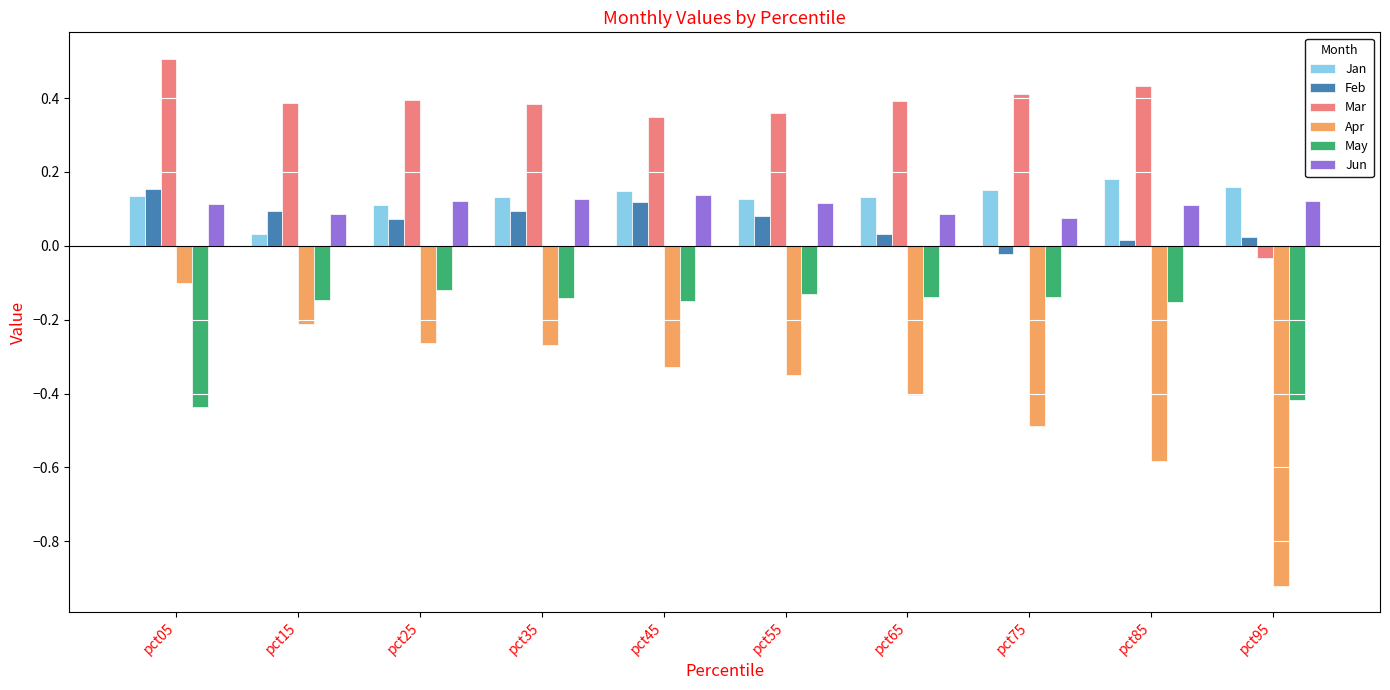

At pct65, list the series in order from largest to smallest.

Mar, Jan, Jun, Feb, May, Apr